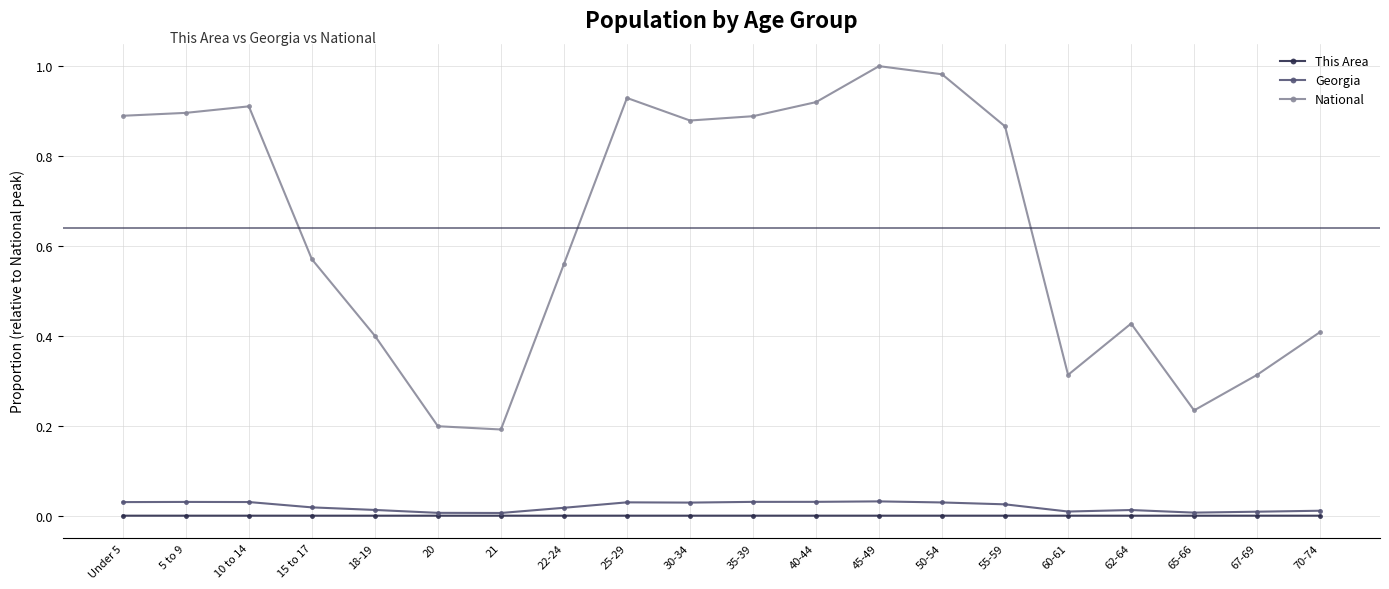

True or false: This Area and National intersect in this chart.

False